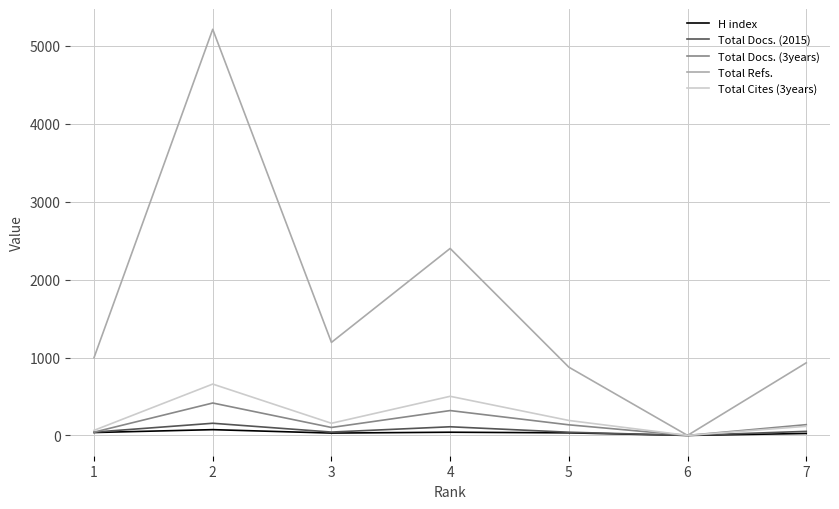

What are all the series names shown in the legend?

H index, Total Docs. (2015), Total Docs. (3years), Total Refs., Total Cites (3years)